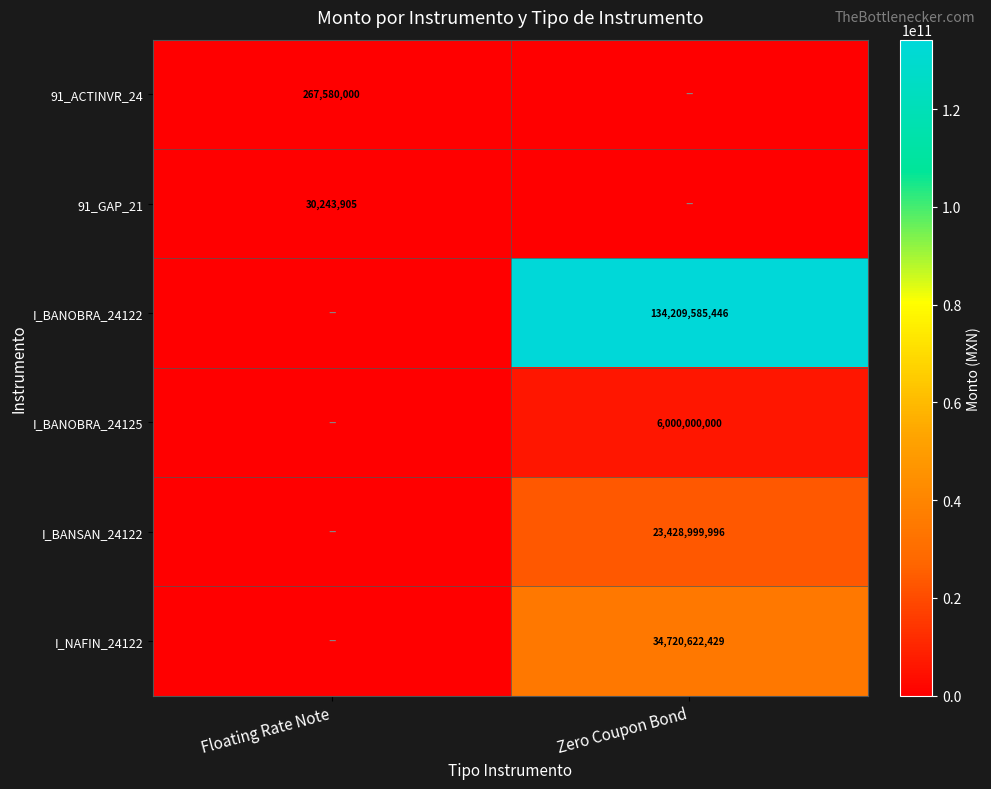

The value of I_BANOBRA_24125 at Zero Coupon Bond is 6000000000. True or false?

True